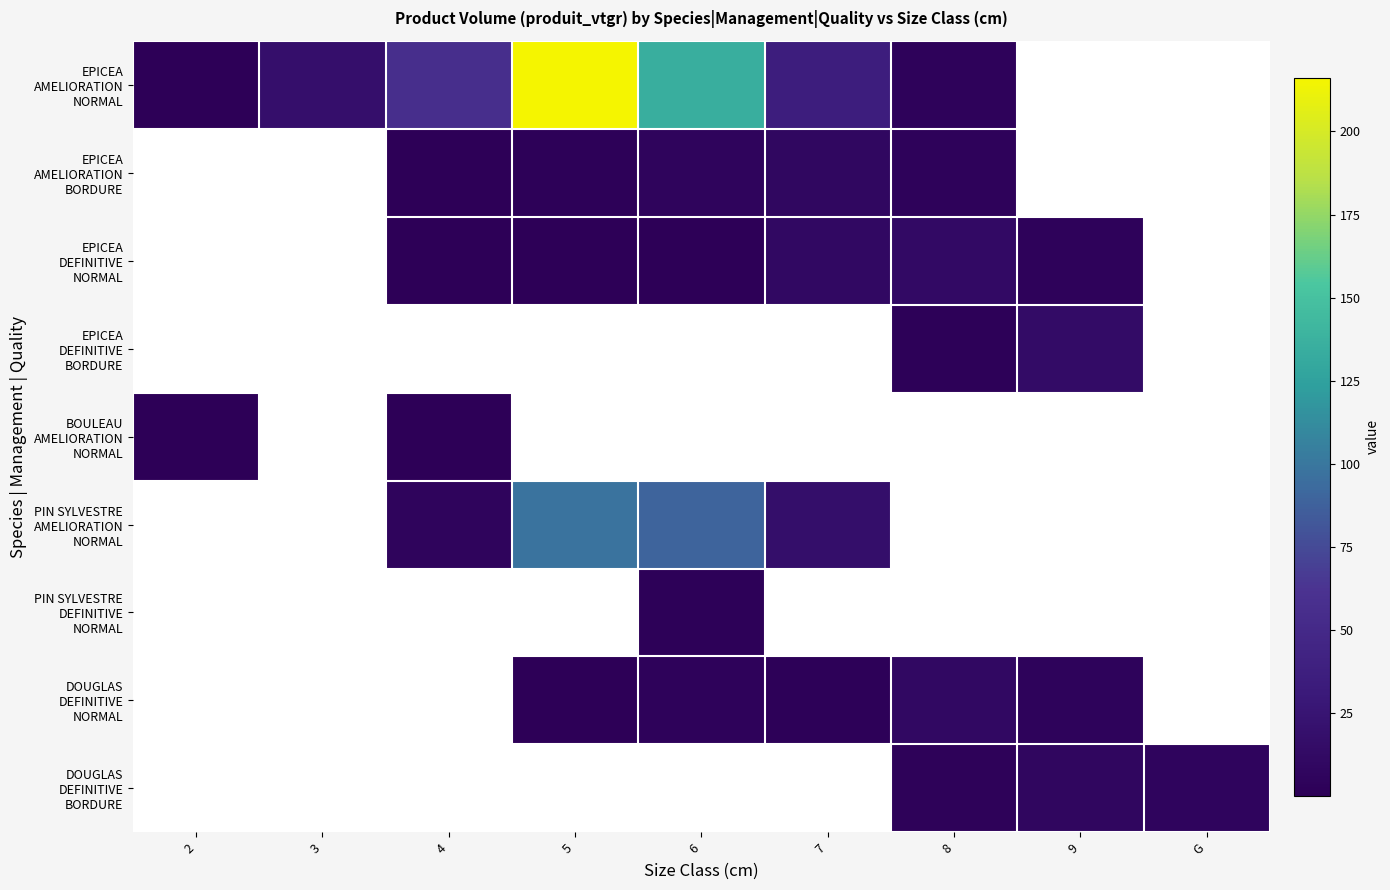

Which has a higher value, 6 or 5?

5